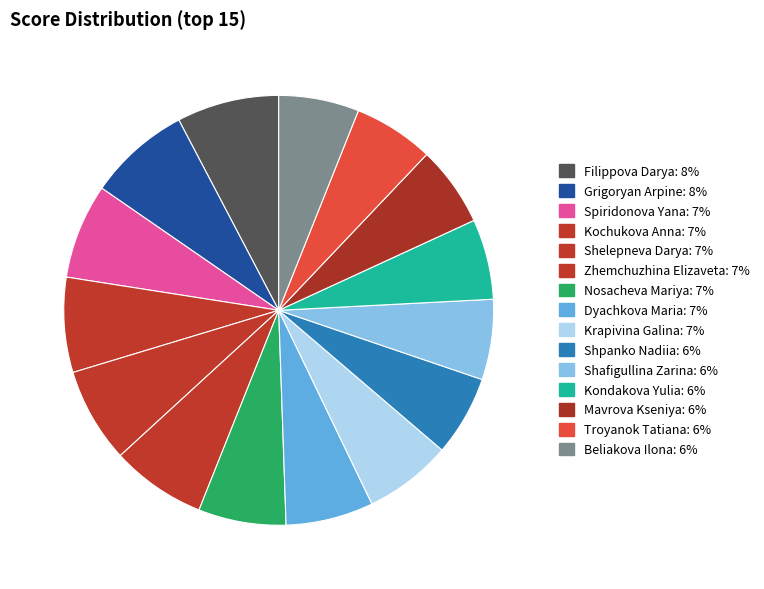

Which has a higher value, Kondakova Yulia or Dyachkova Maria?

Dyachkova Maria